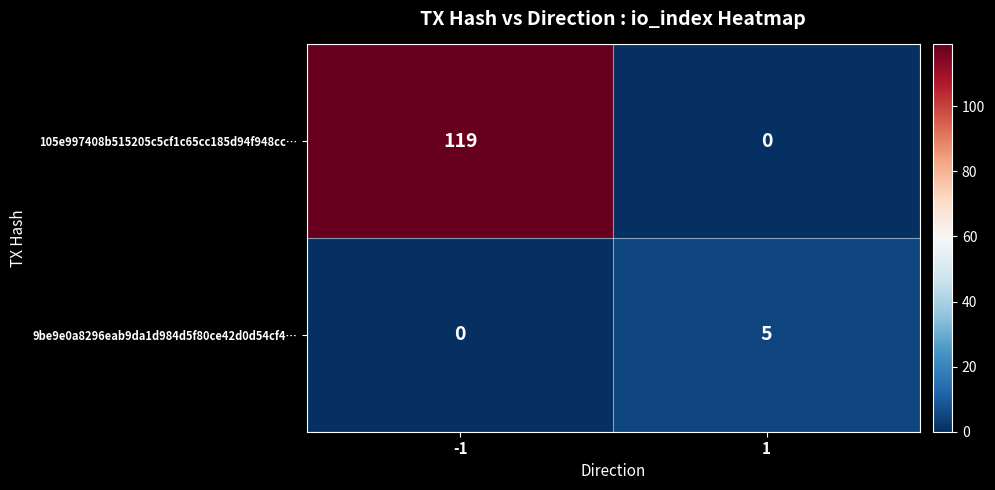

At -1, list the series in order from largest to smallest.

105e997408b515205c5cf1c65cc185d94f948cc…, 9be9e0a8296eab9da1d984d5f80ce42d0d54cf4…